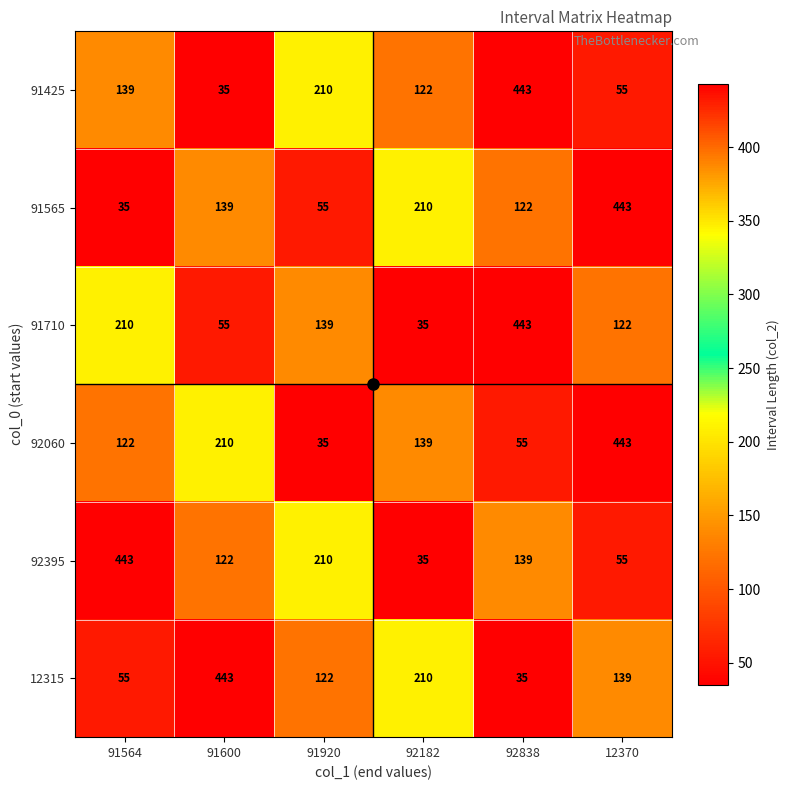

Is it true that 91565 equals 124 at 92182?

False